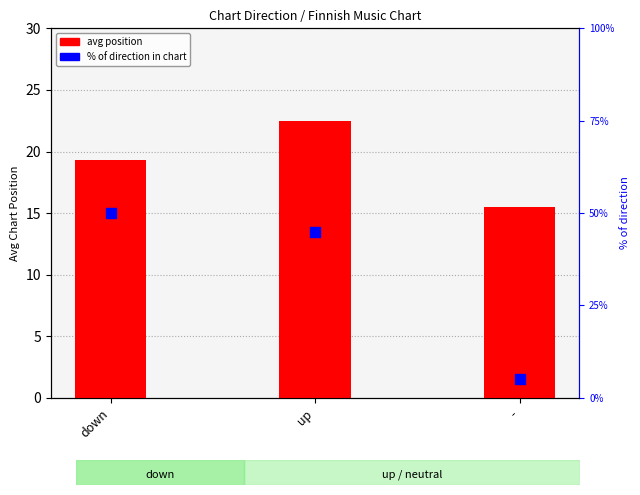

What are all the series names shown in the legend?

avg position, % of direction in chart